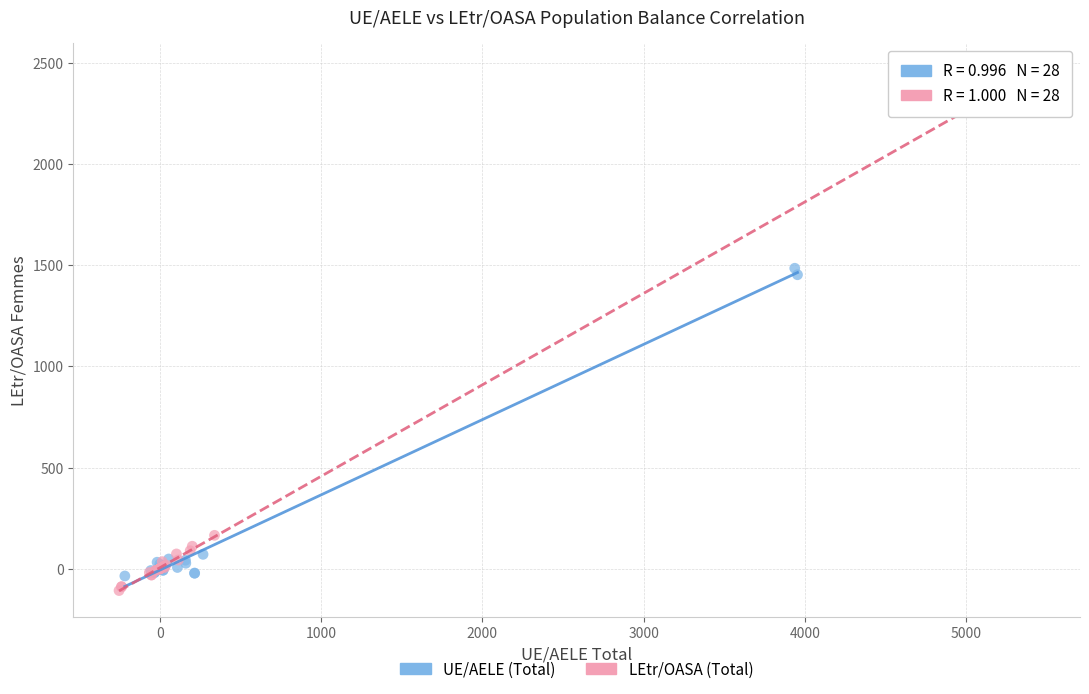

Which series has the widest spread of Y values?

LEtr/OASA (Total)